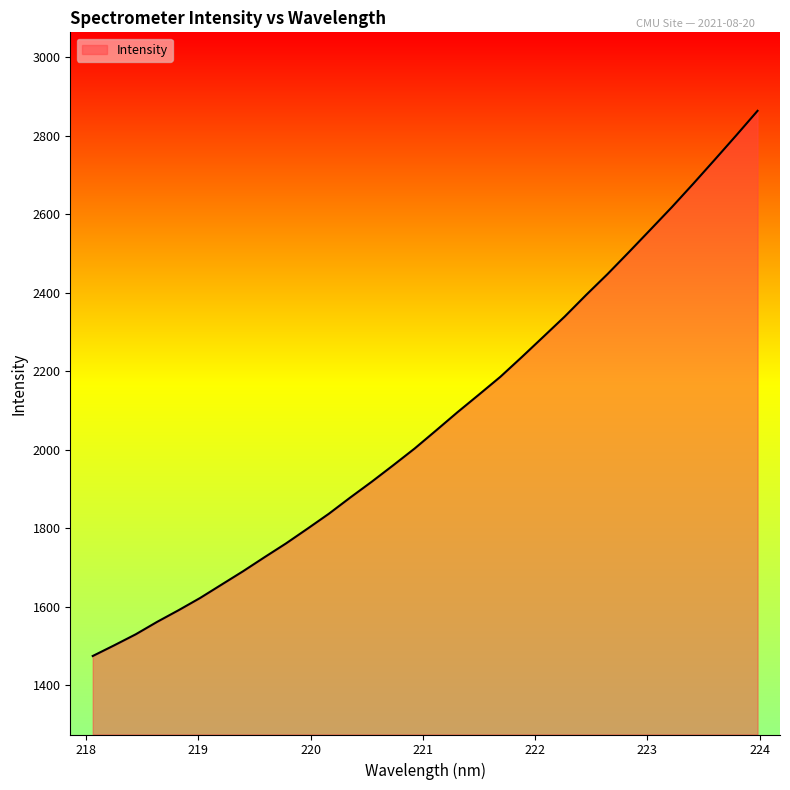

What is the greatest value displayed?

2863.1